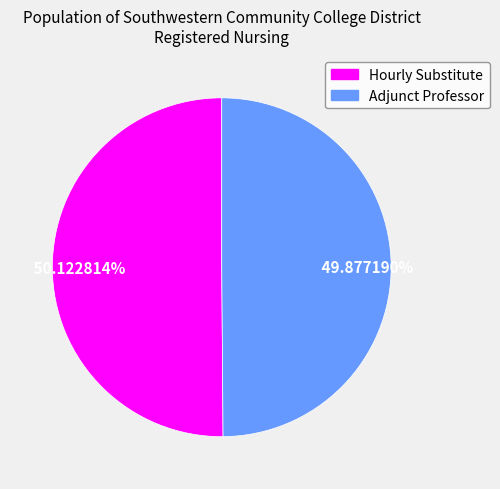

To the nearest percent, what portion does Adjunct Professor represent?

50%